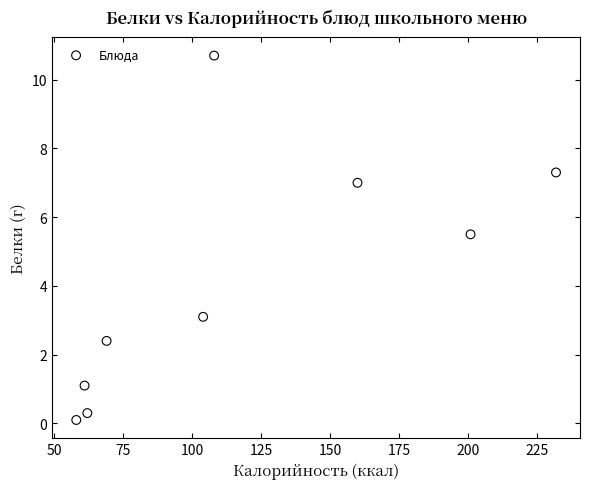

What is the range of X values (max minus min)?

174.0